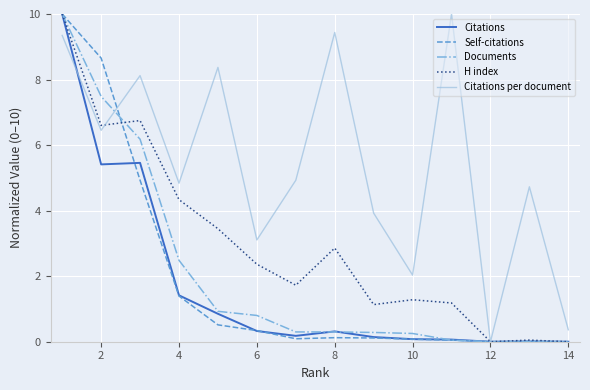

What is the greatest value displayed?

10.0